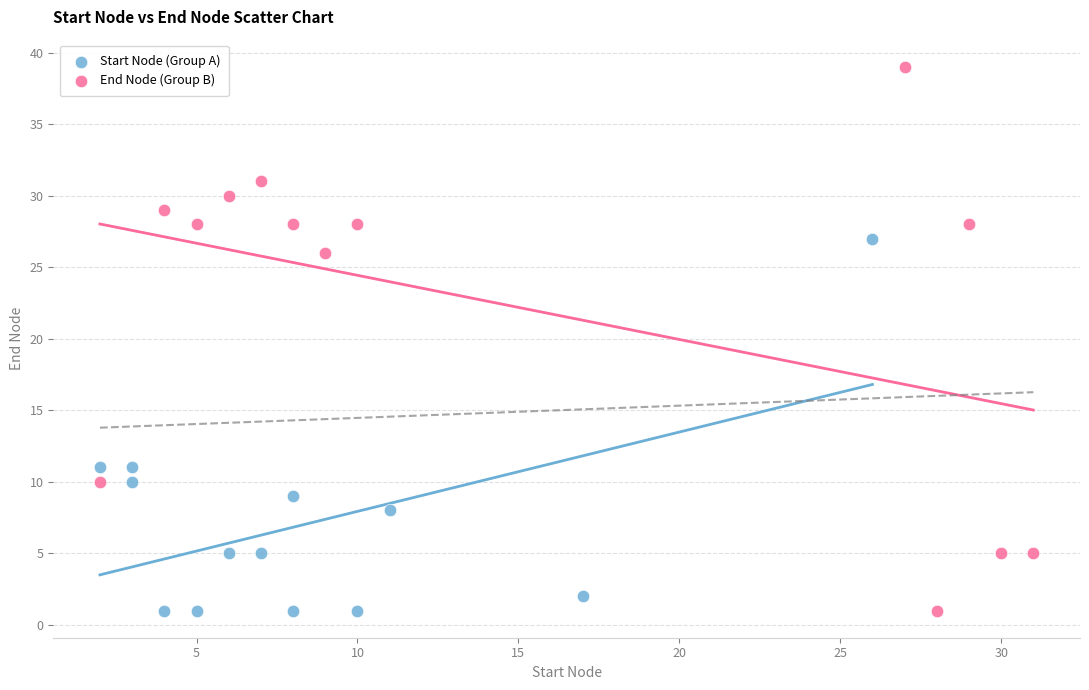

Which series has the largest Y range (max minus min)?

End Node (Group B)